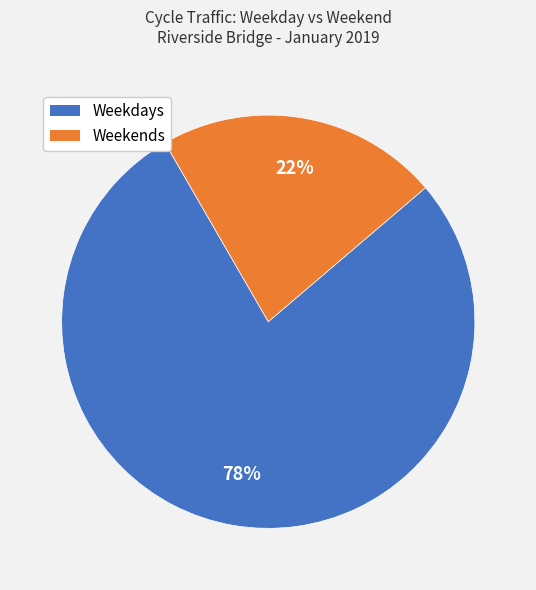

To the nearest percent, what percentage of the pie is Weekdays?

78%